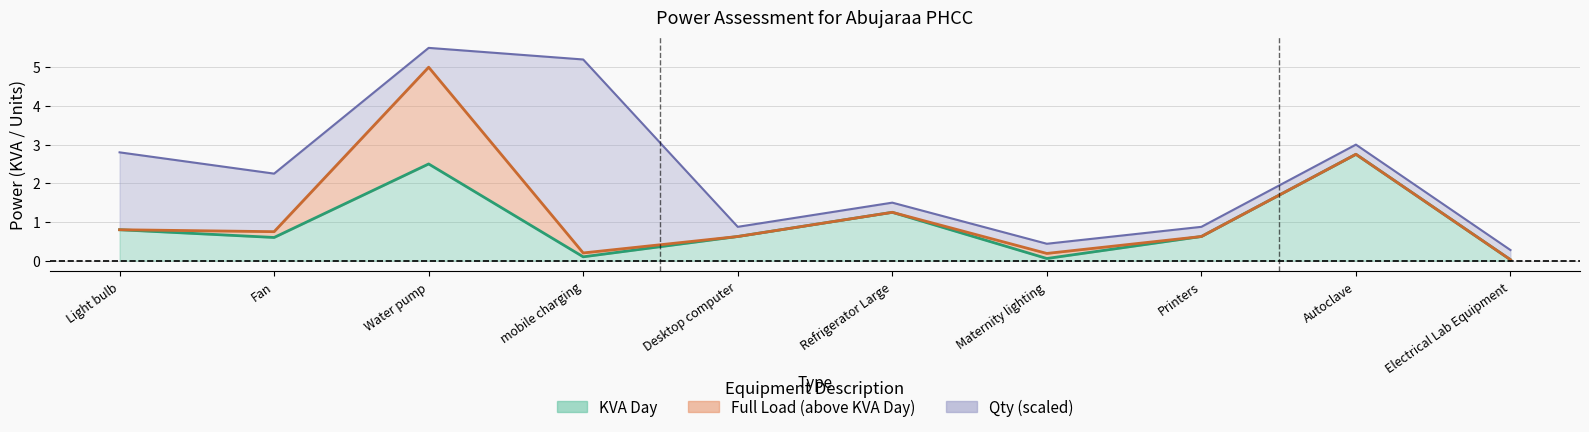

True or false: Full Load and KVA Day cross at least once.

False